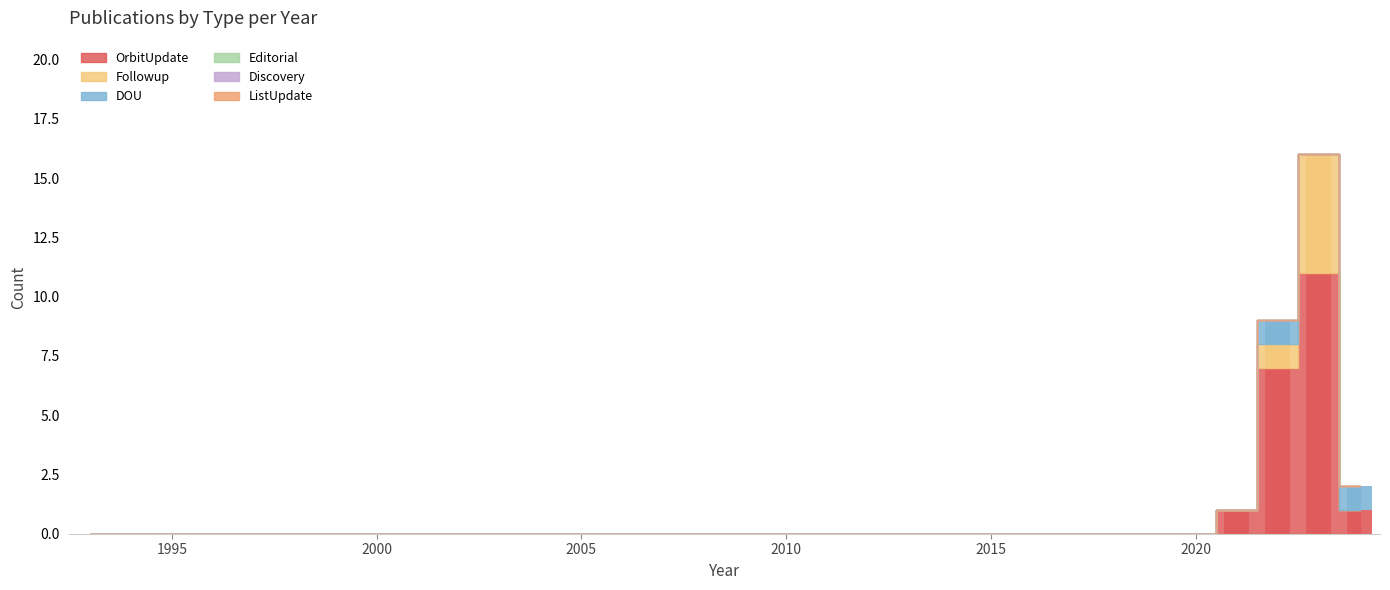

Does the chart contain any negative values?

No